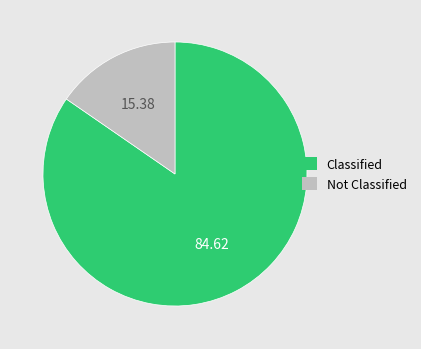

Which has a higher value, Not Classified or Classified?

Classified